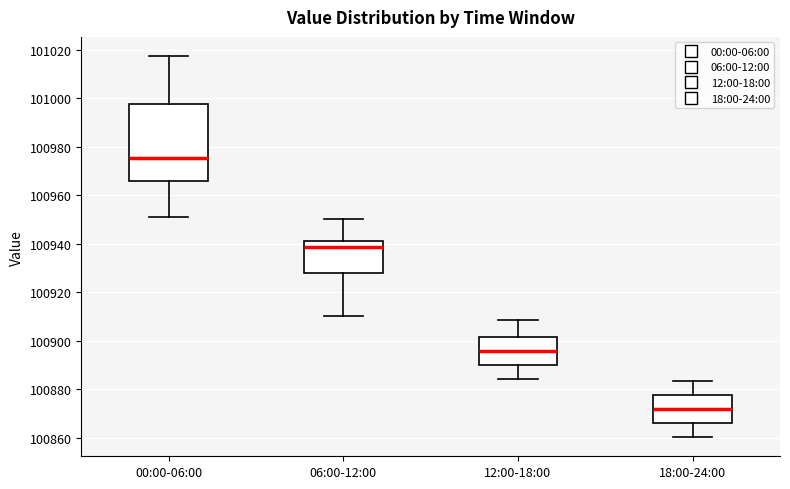

Comparing the boxes themselves (not the whiskers), which one is the tallest?

00:00-06:00